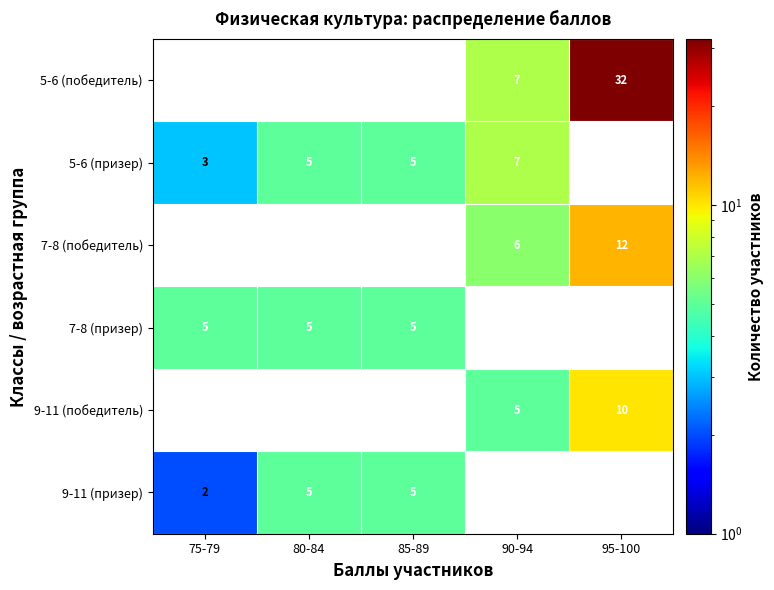

What is the spread (max minus min) of values at 90-94?

2.0